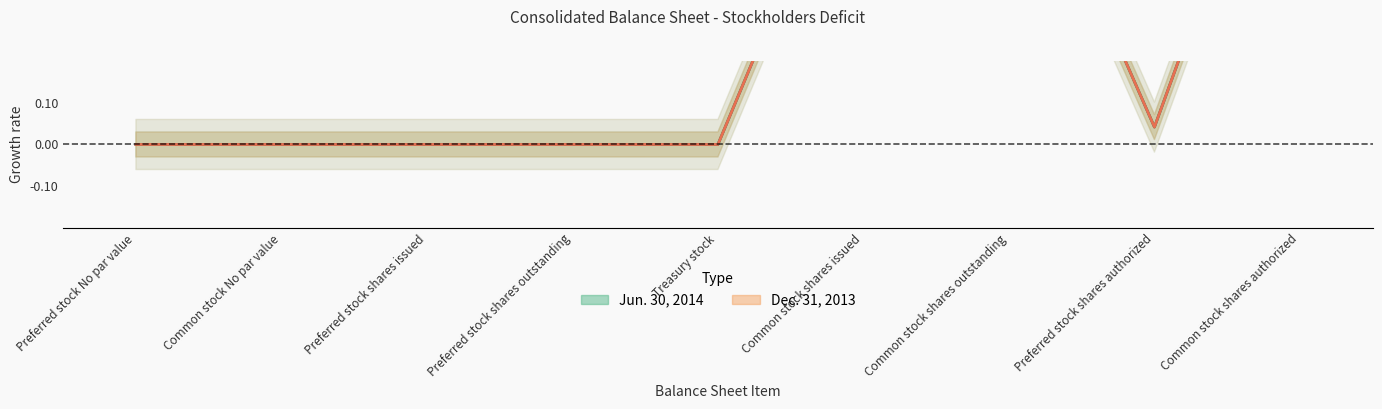

At Preferred stock shares outstanding, list the series in order from largest to smallest.

Jun. 30, 2014, Dec. 31, 2013